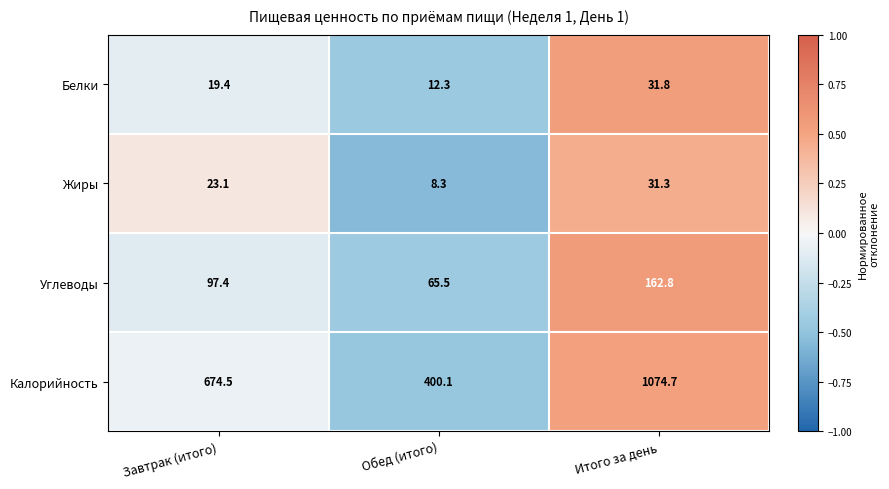

Between Завтрак (итого) and Обед (итого), which series saw the biggest shift?

Калорийность